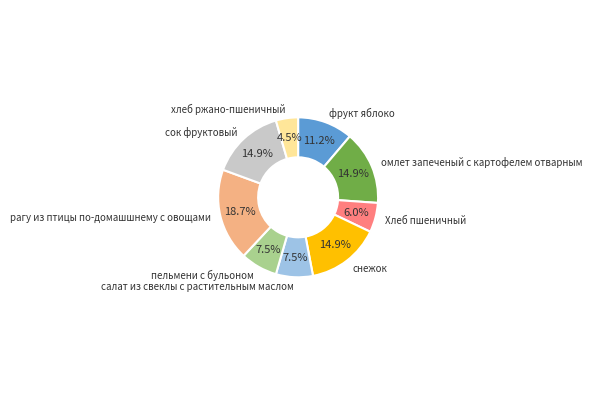

Between снежок and хлеб ржано-пшеничный, which is larger?

снежок